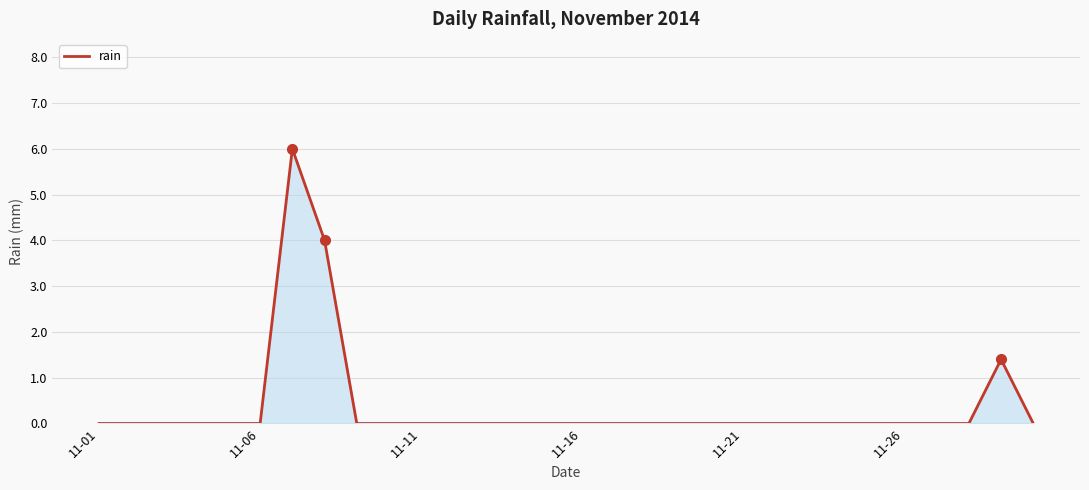

What is the difference between the maximum and minimum values?

6.0